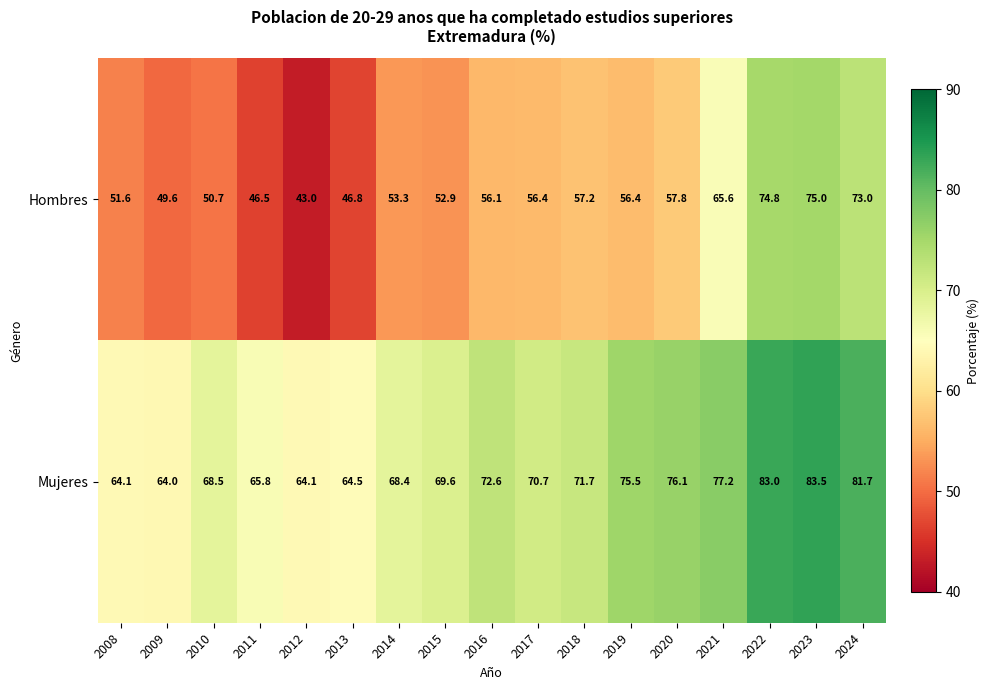

How many values in the Mujeres series exceed 70?

9